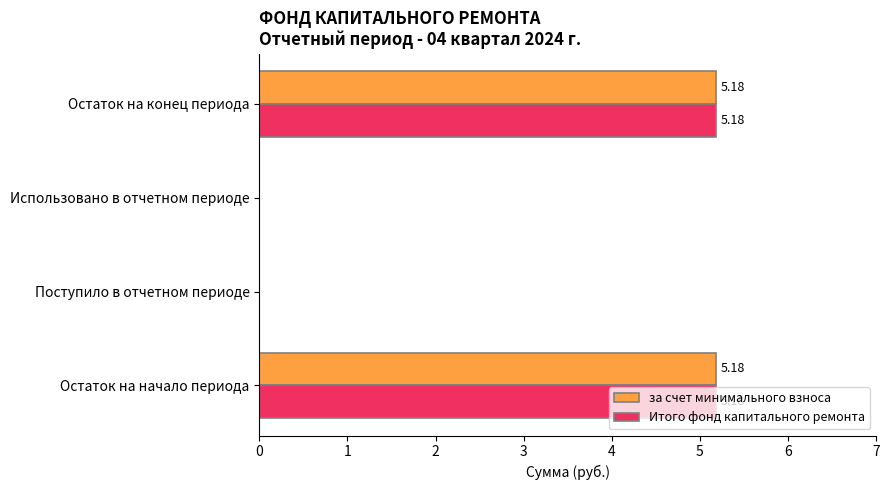

Is the value of за счет минимального взноса at Поступило в отчетном периоде greater than the value of Итого фонд капитального ремонта at Остаток на начало периода?

No